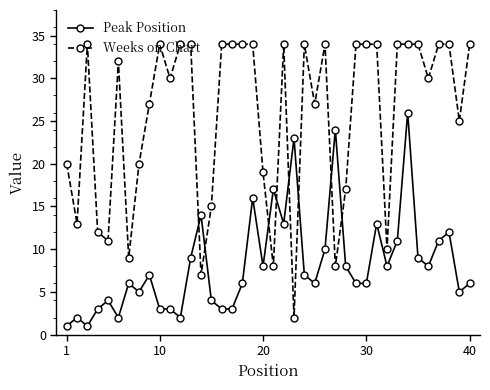

Which series has the largest range (max minus min)?

Weeks on Chart